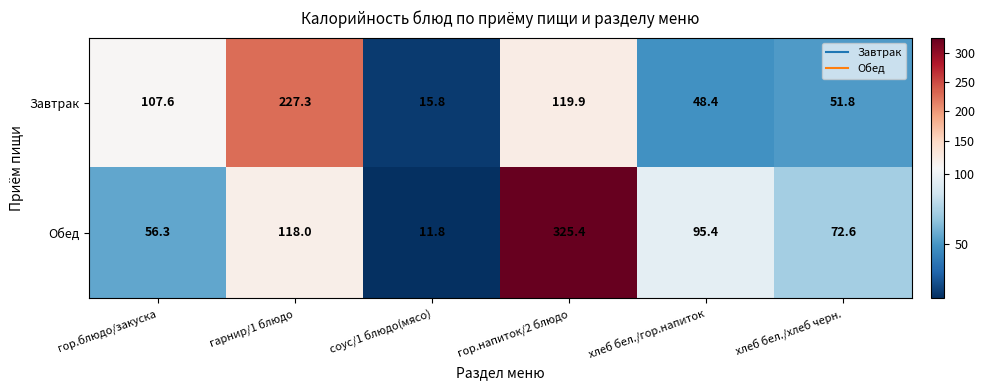

At which category does the chart reach its peak across all series?

гор.напиток/2 блюдо